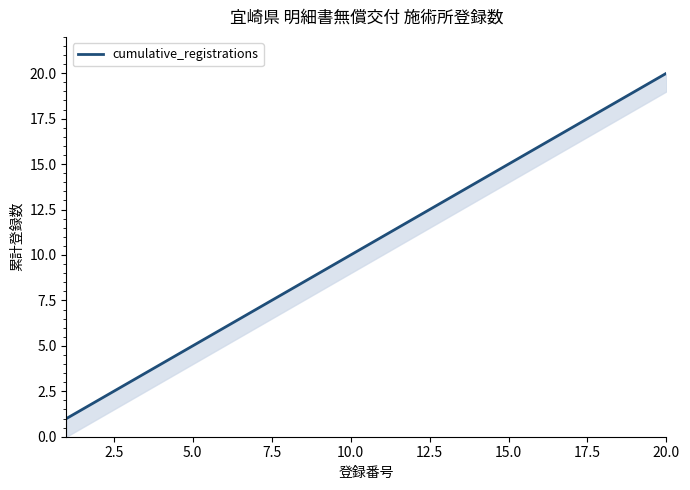

True or false: the data has more than 0 interior local peaks.

False